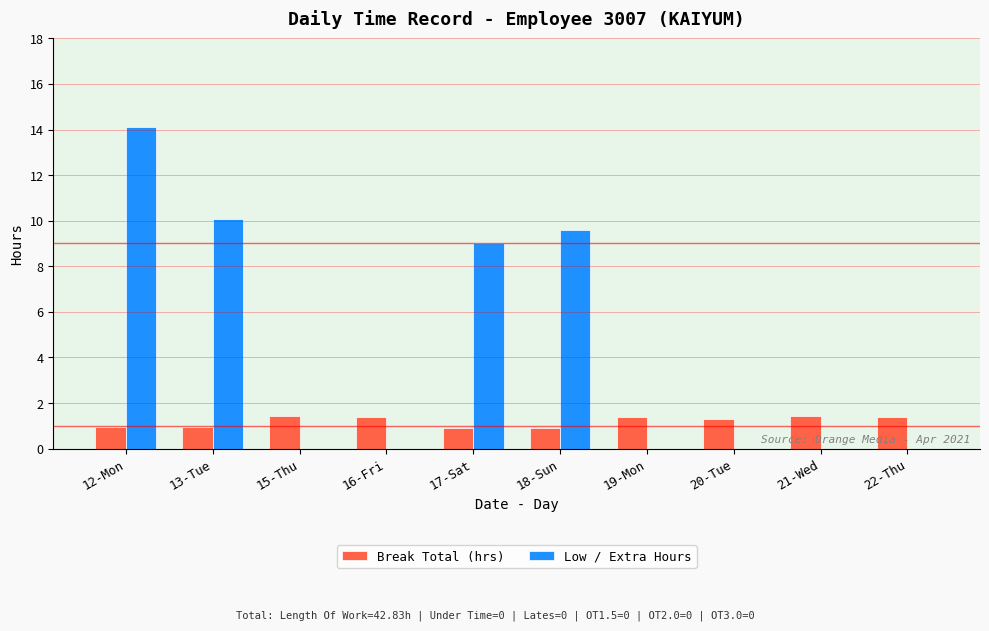

Which series has the largest range (max minus min)?

Low / Extra Hours